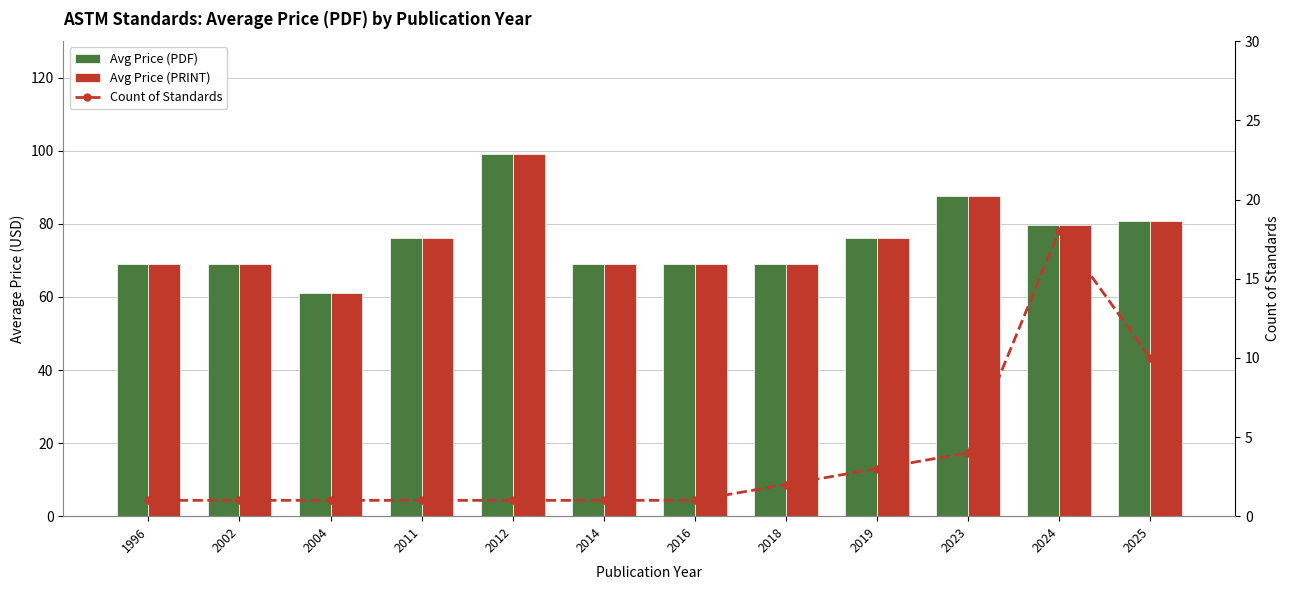

Where does the Avg Price (PDF) series first go above 76?

2012